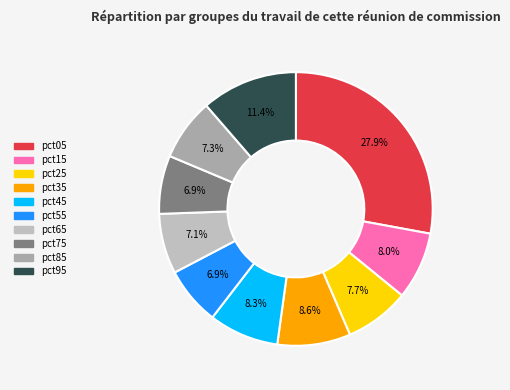

Combined, do pct25 and pct55 account for over 50%?

No